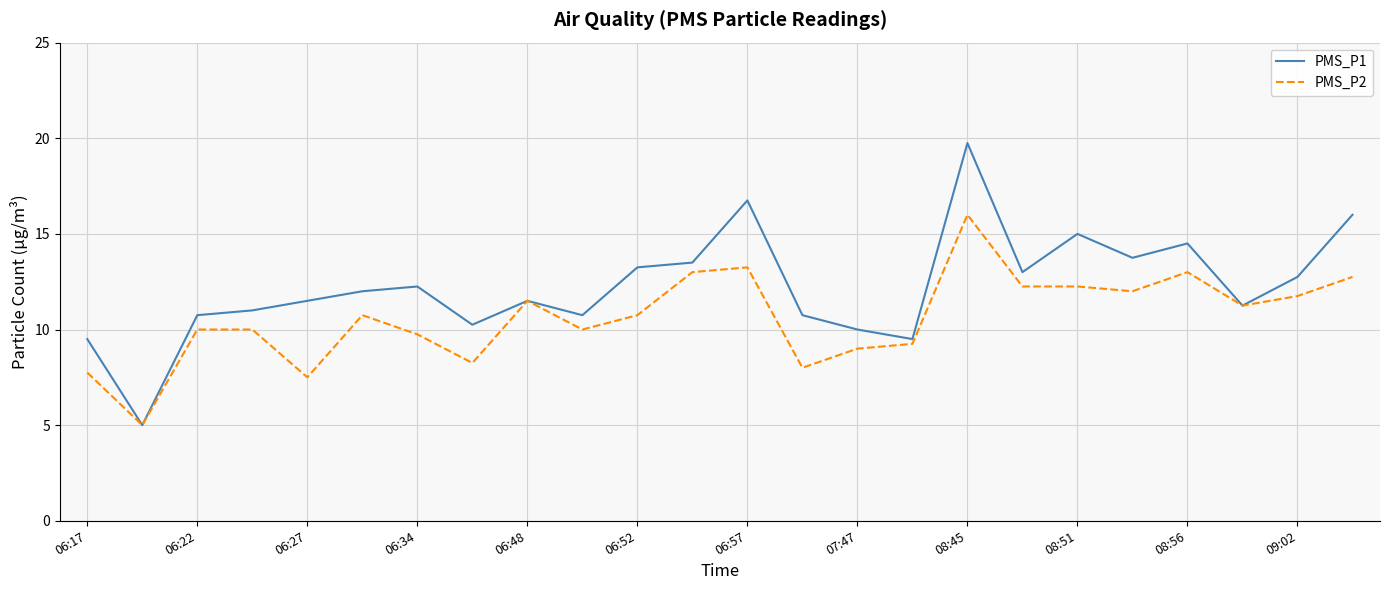

What is the minimum value for PMS_P1?

5.0